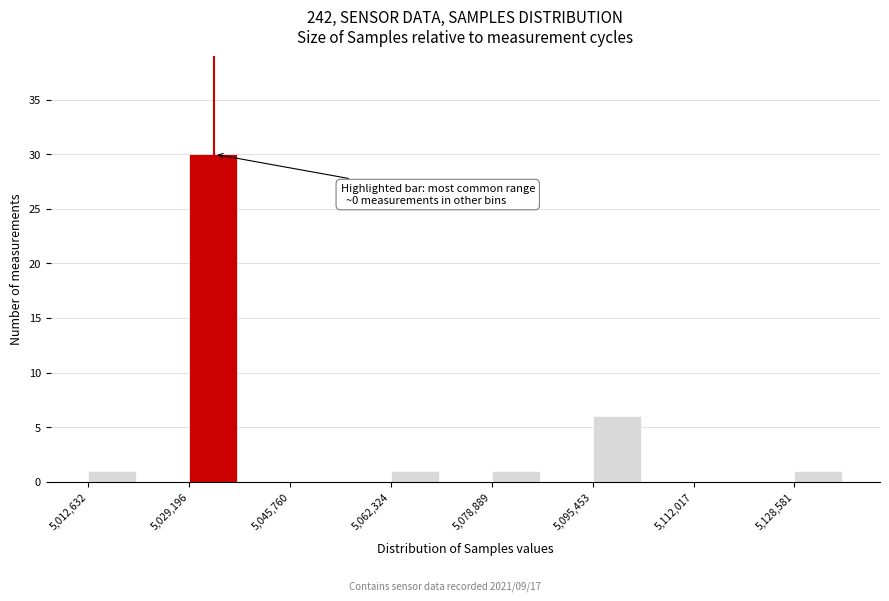

Which range on the x-axis has the tallest bar?

5030000 to 5038000